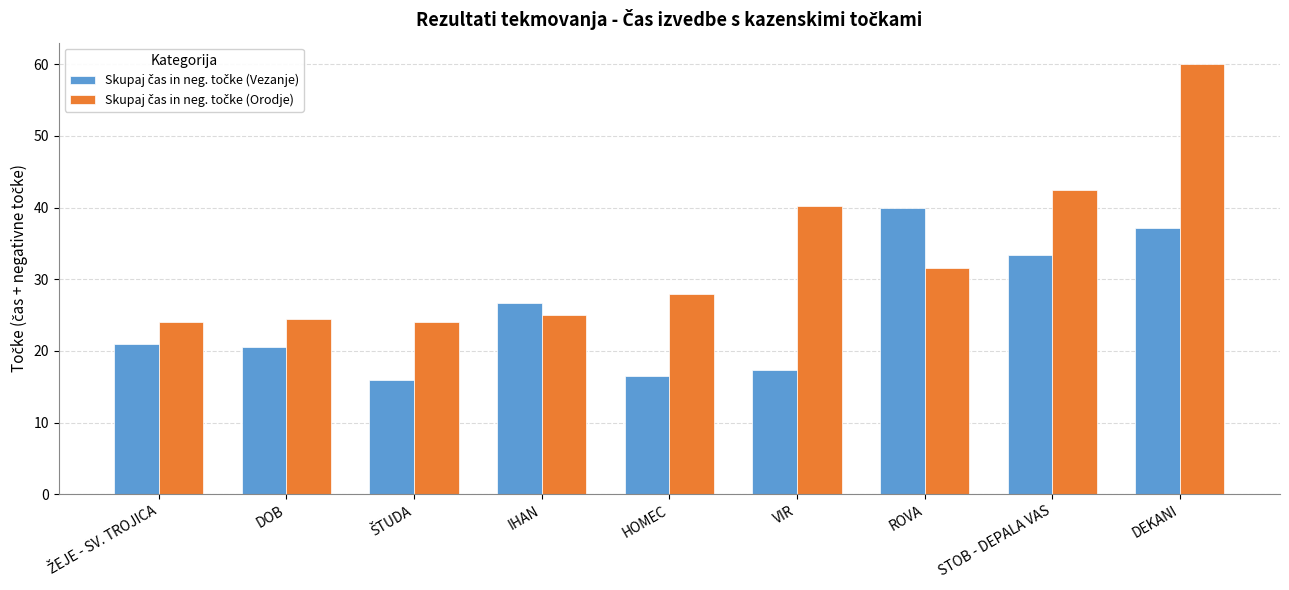

What is the minimum value shown in the chart?

16.0